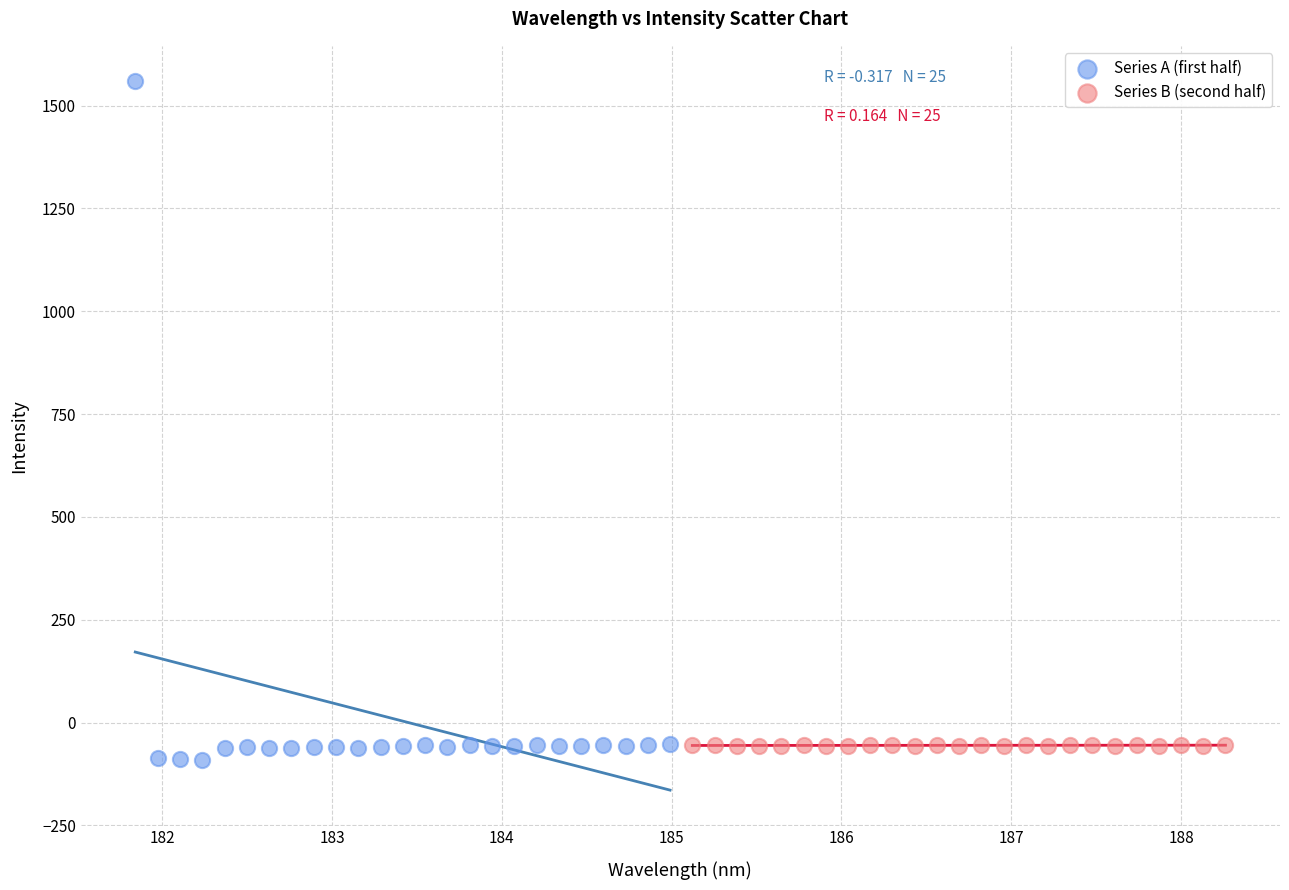

Which series reaches the maximum Y coordinate?

Series A (first half)